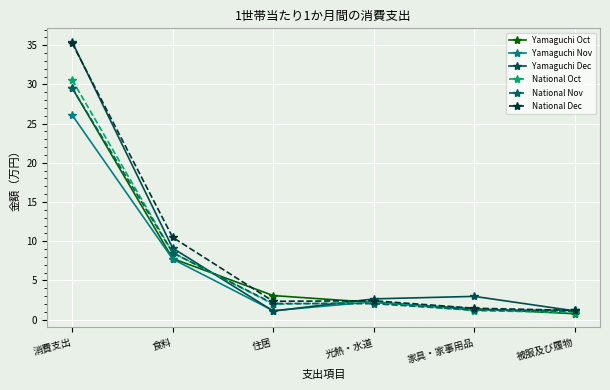

What is the approximate value of Yamaguchi Dec at 家具・家事用品?

3.0